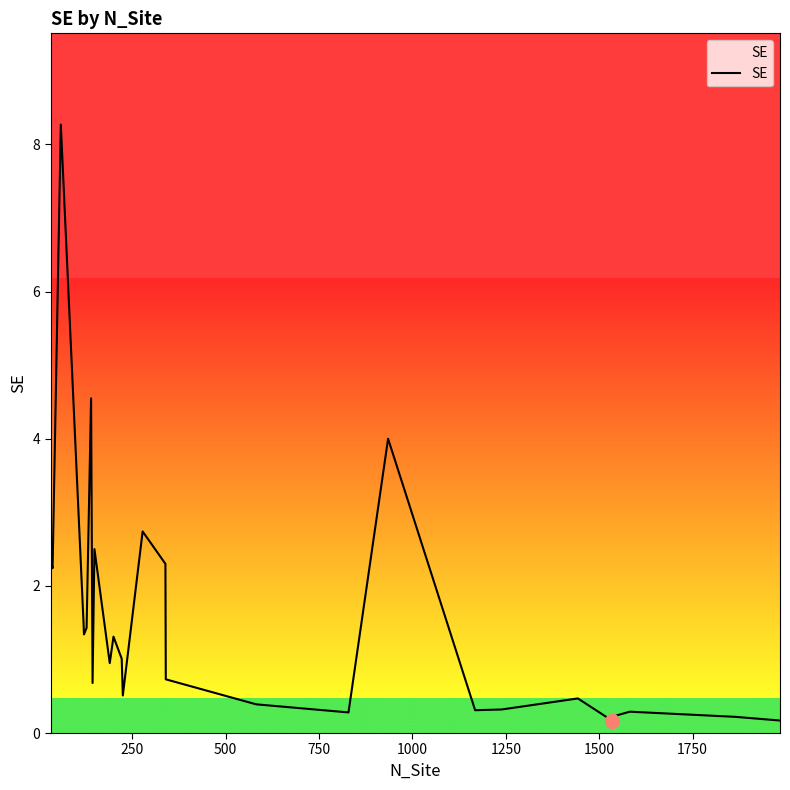

What is the greatest value displayed?

8.3